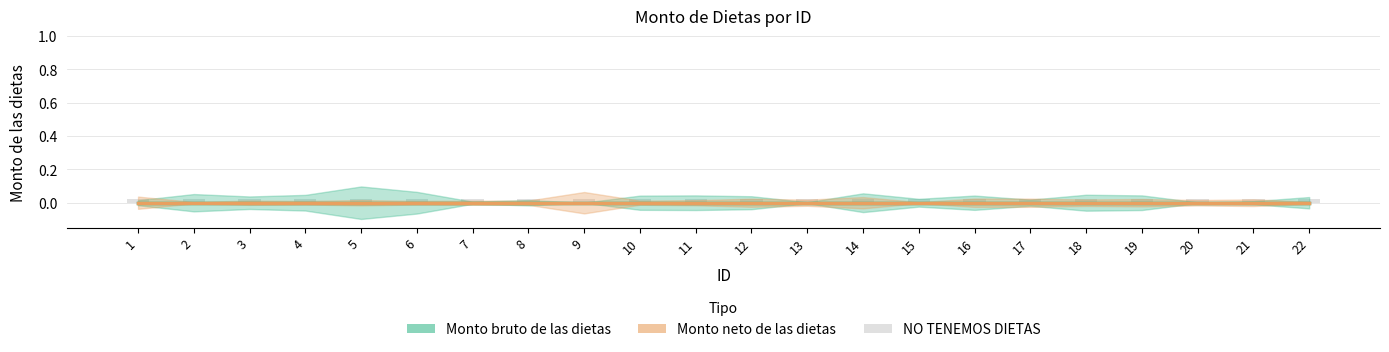

Does the chart contain stacked bars?

No